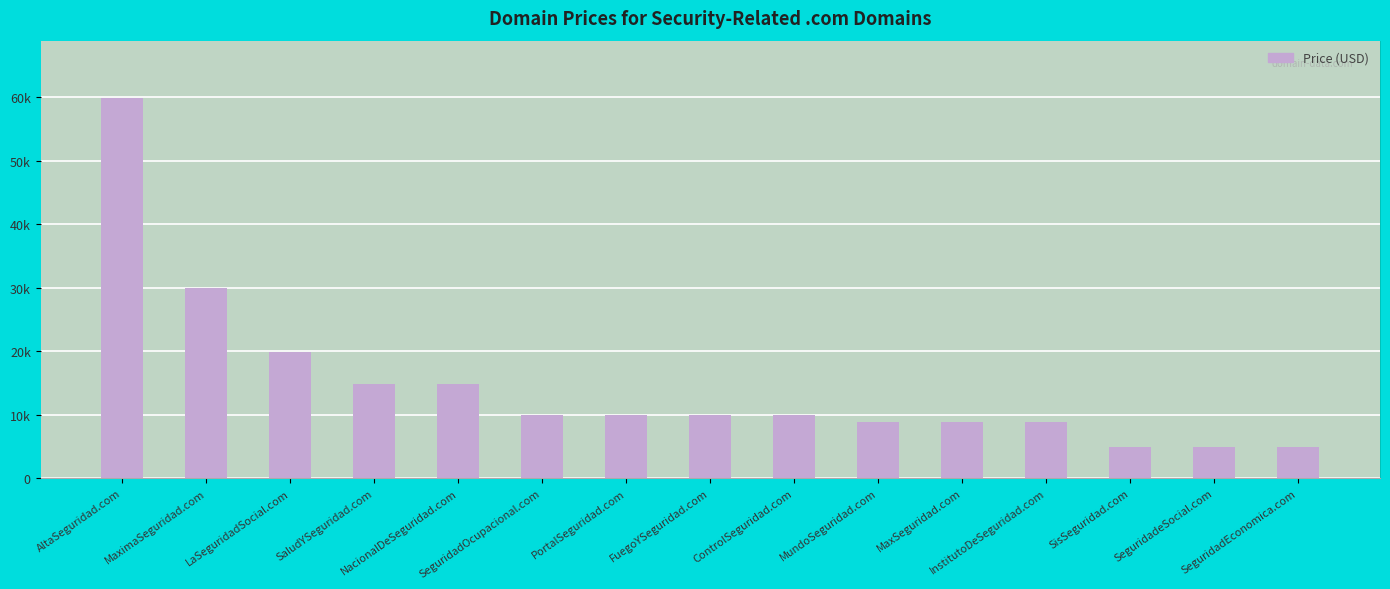

What is the change in value from MaximaSeguridad.com to InstitutoDeSeguridad.com?

-21000